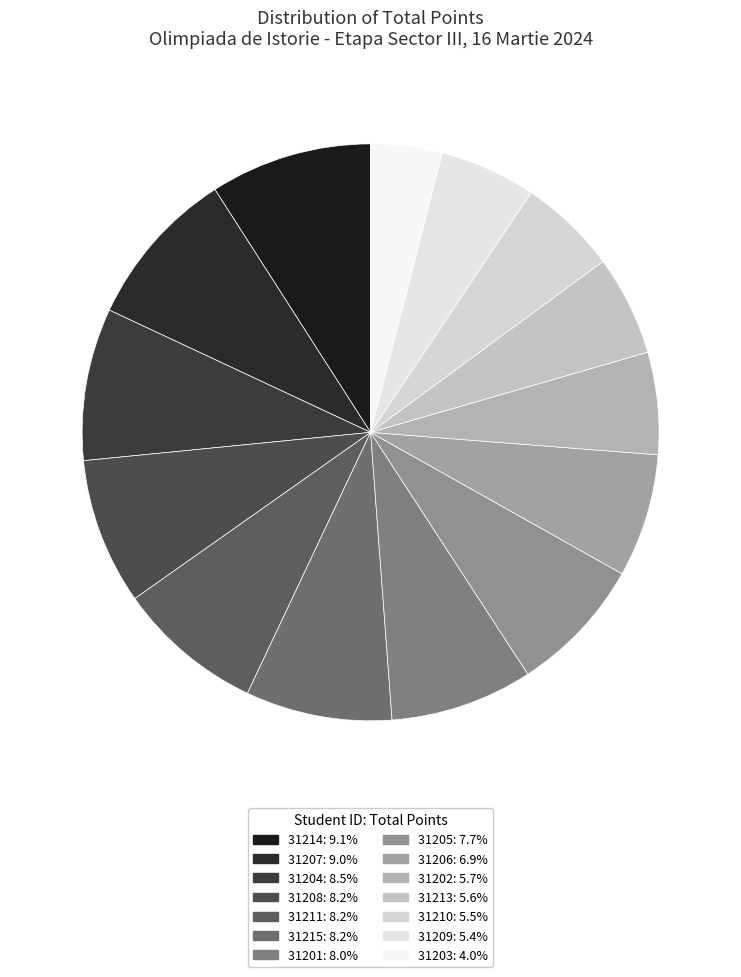

Is there a majority slice in this chart?

No